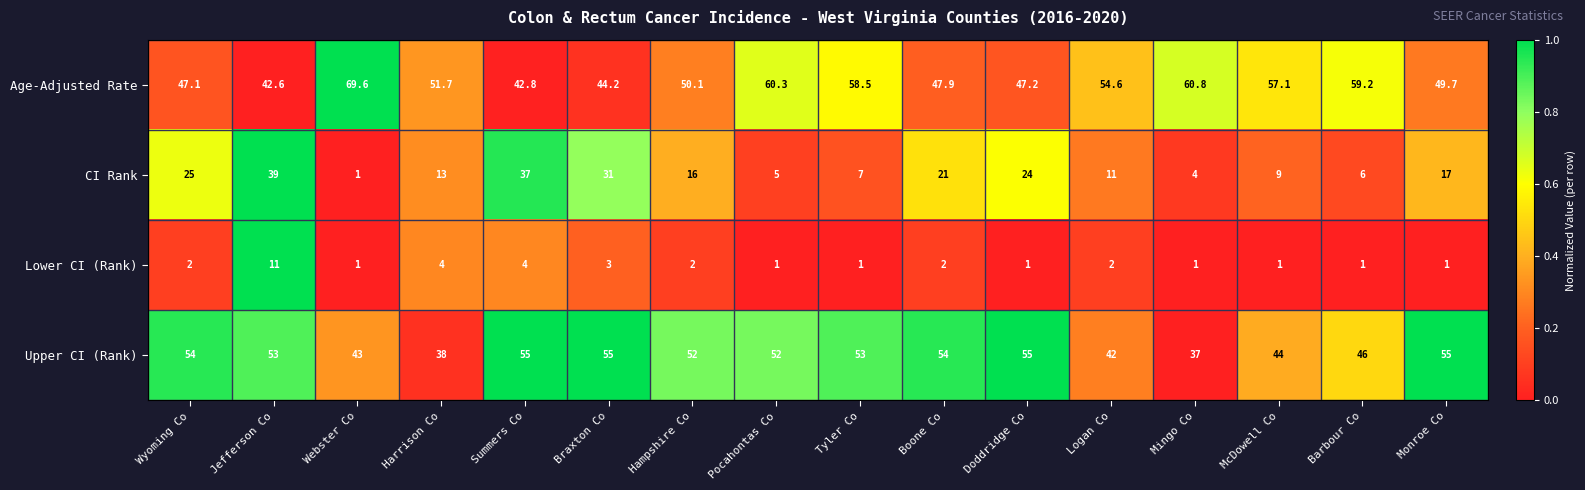

What is the difference between the second highest and minimum values in the Upper CI (Rank) series?

18.0